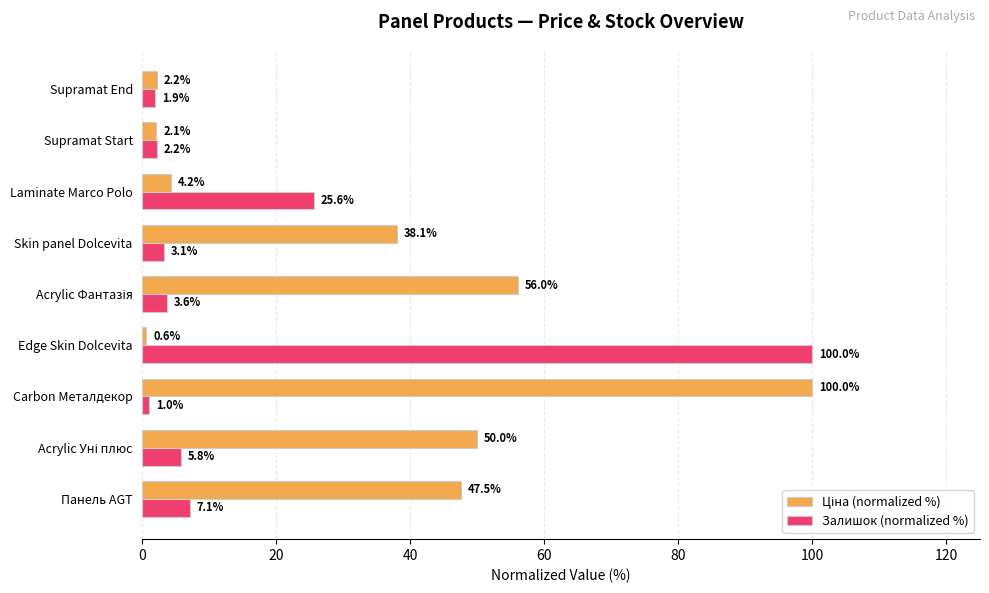

At which category is the sum across all series the highest?

Carbon Металдекор